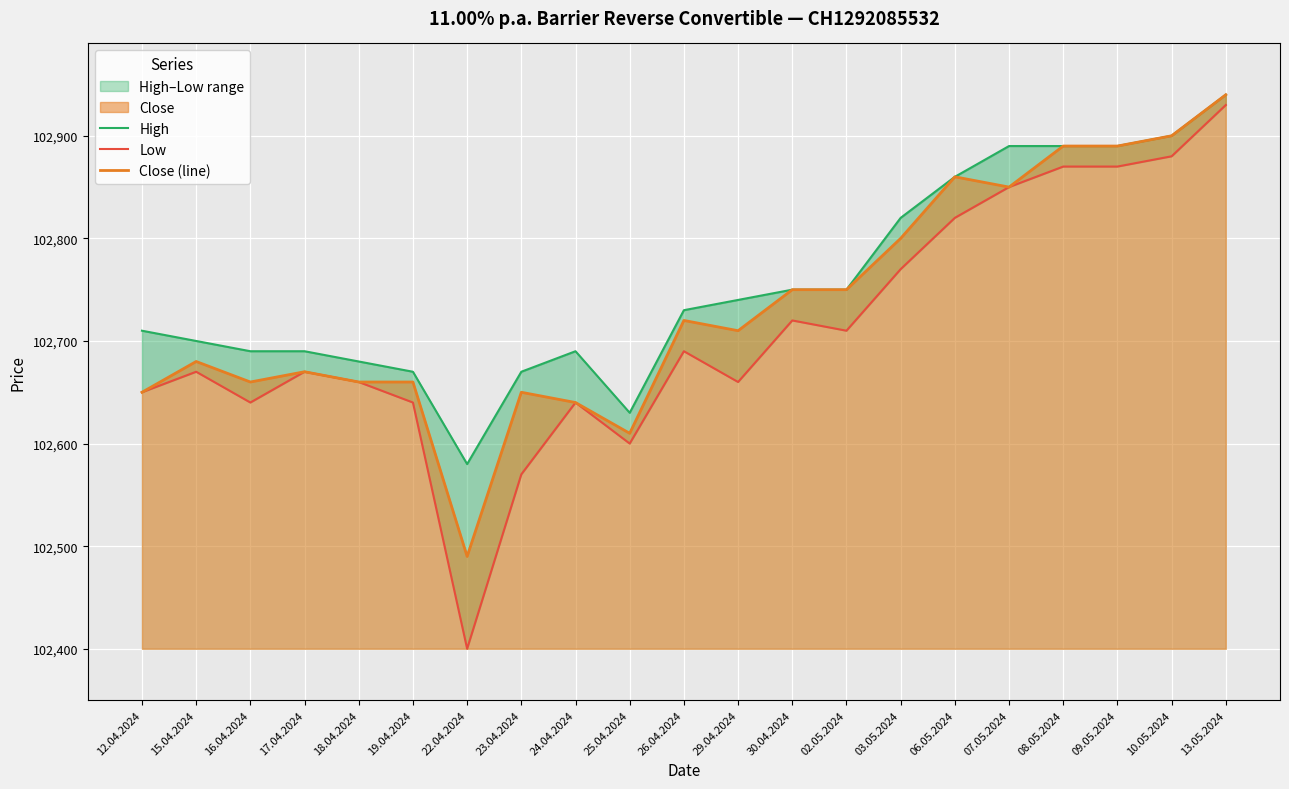

True or false: Low and High cross at least once.

False